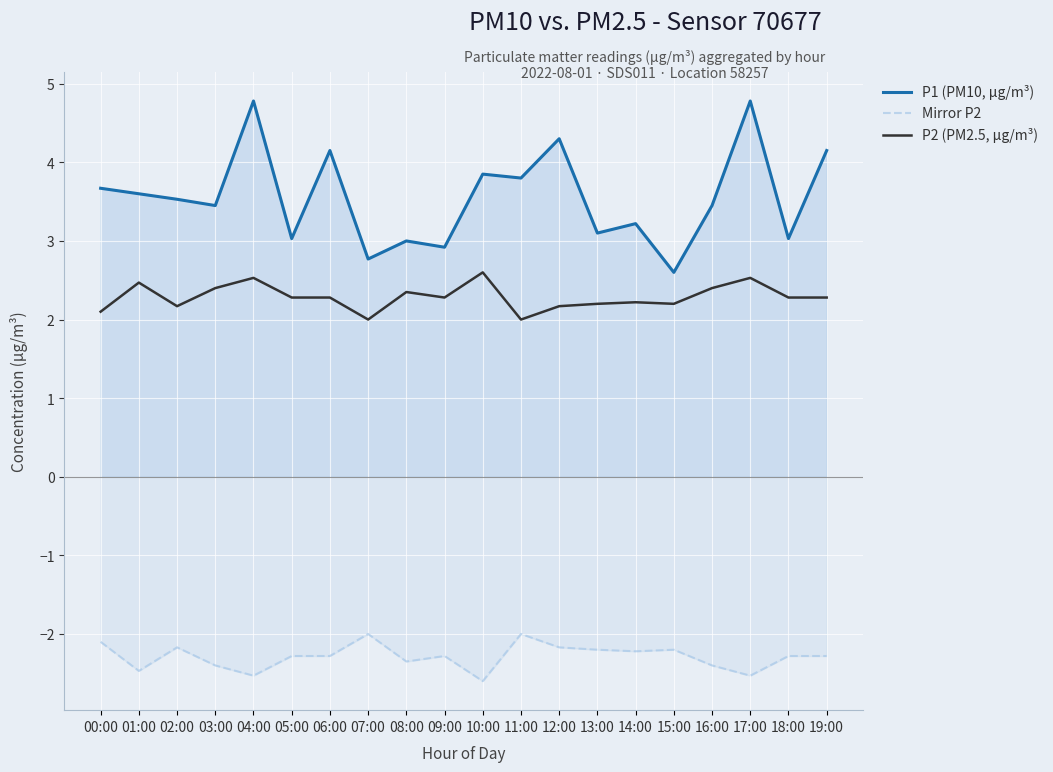

True or false: Mirror P2 has a value of -2.3 at 18:00.

True